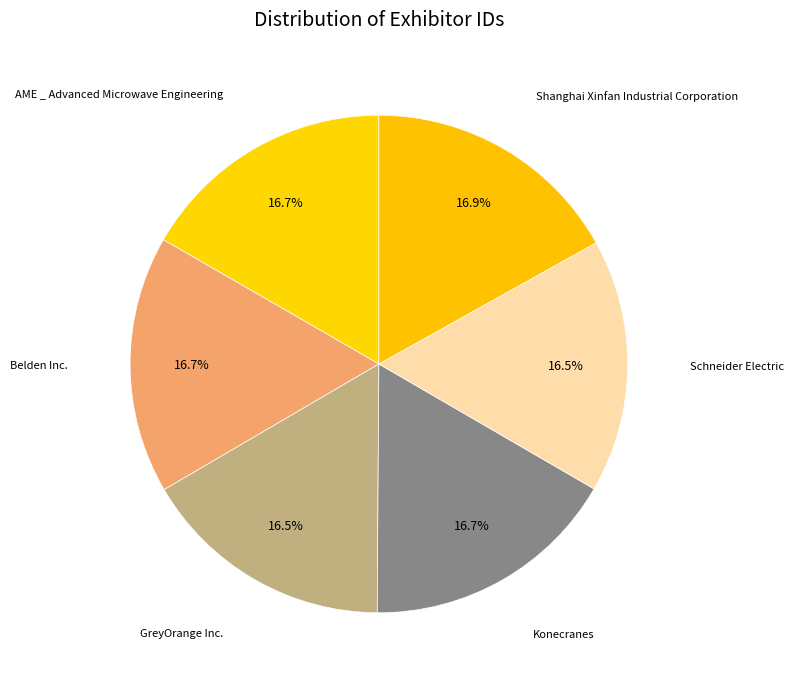

How much of the chart is everything except AME _ Advanced Microwave Engineering?

83.3%